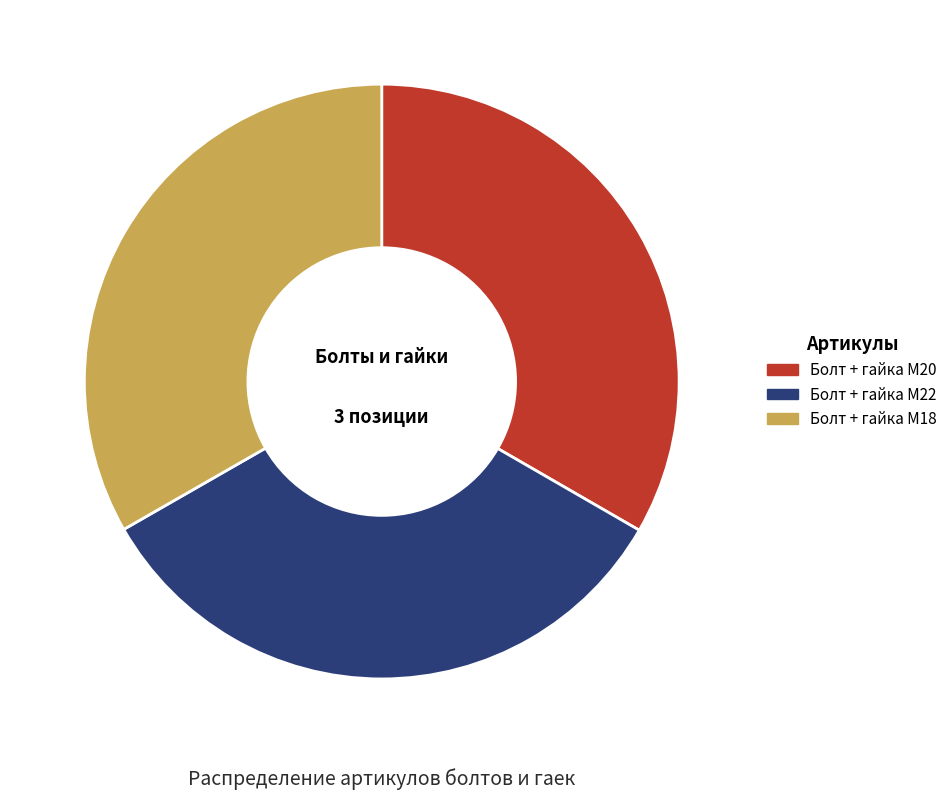

Is the sum of Болт + гайка M20 and Болт + гайка M18 greater than half?

Yes